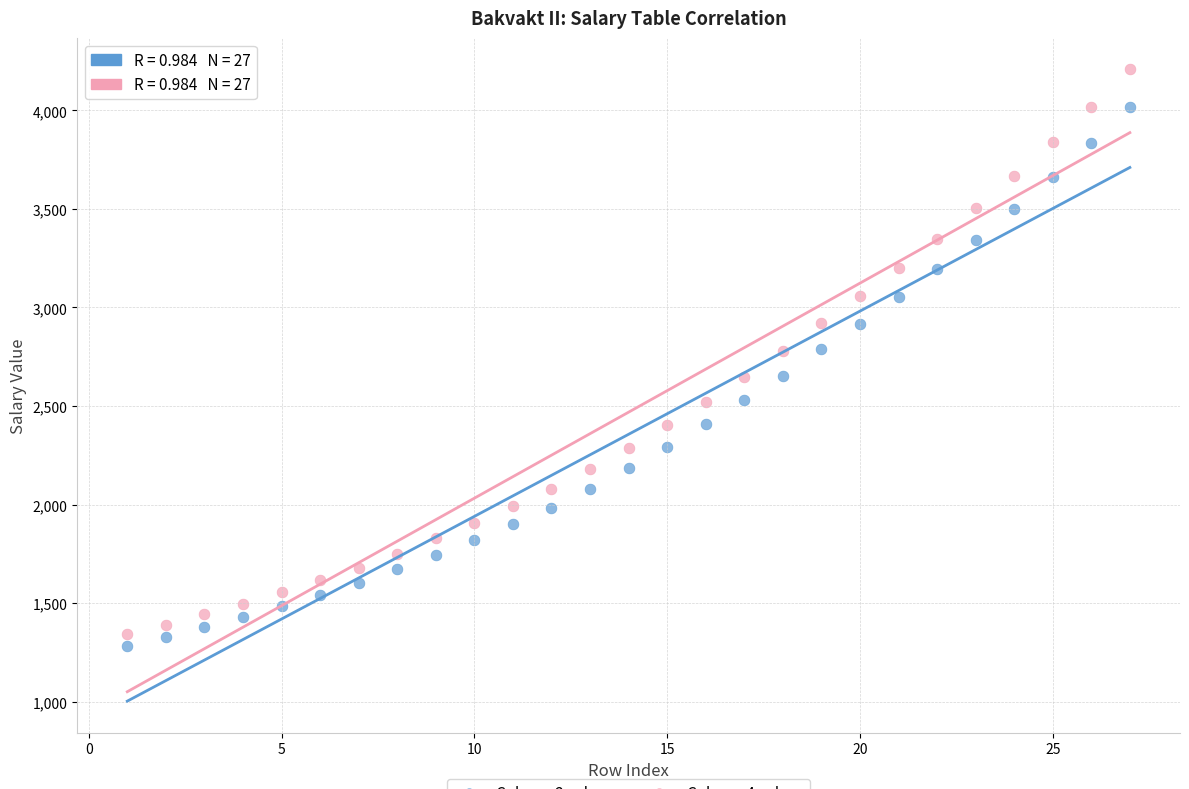

Across all data points, what is the range of X values (max minus min)?

26.0